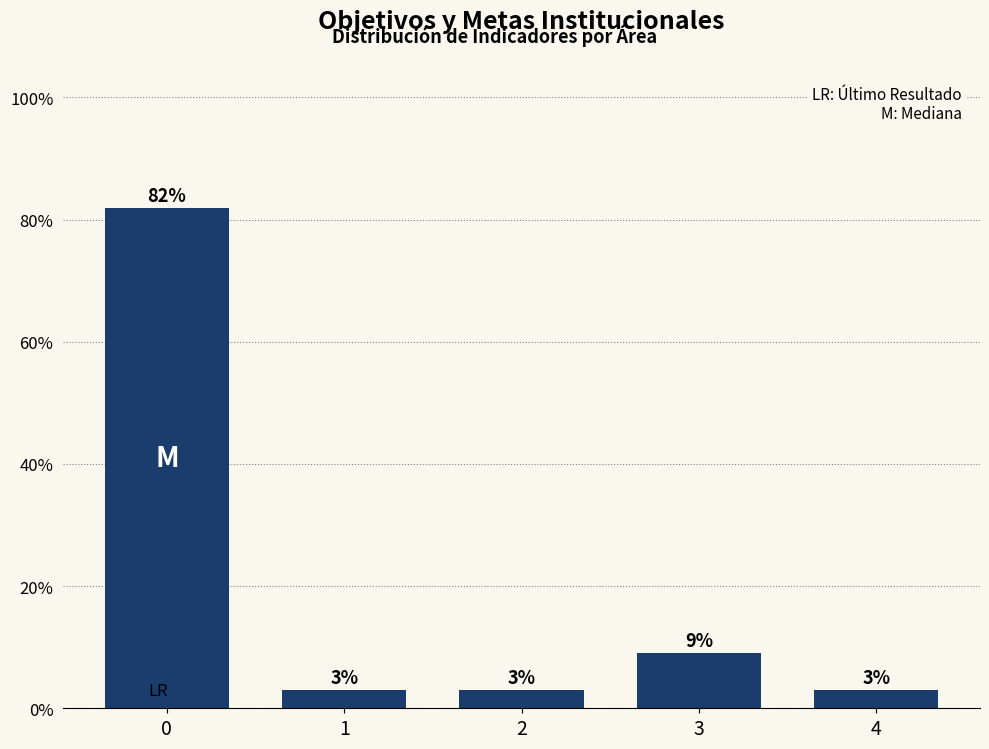

What is the approximate value at 0?

81.8